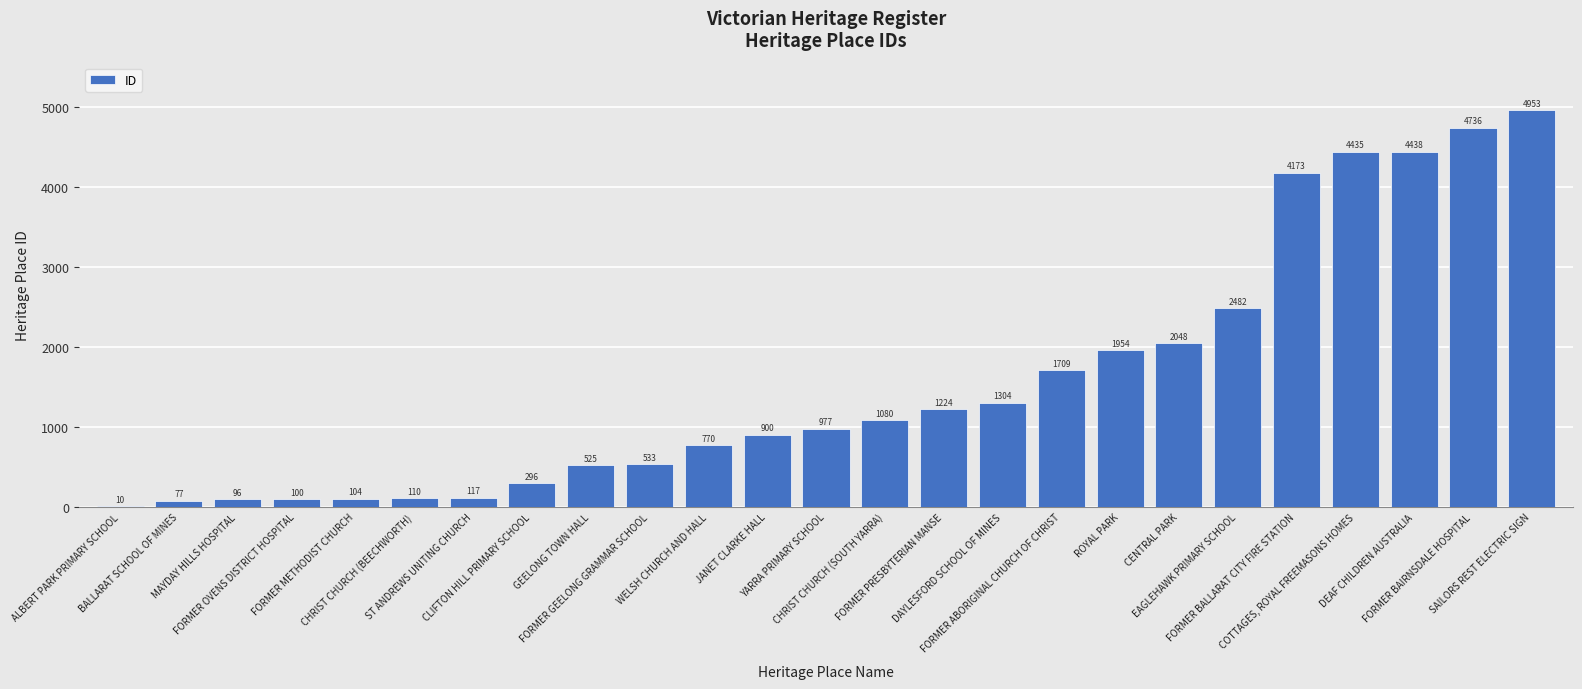

True or false: the data shows 3666 at EAGLEHAWK PRIMARY SCHOOL.

False